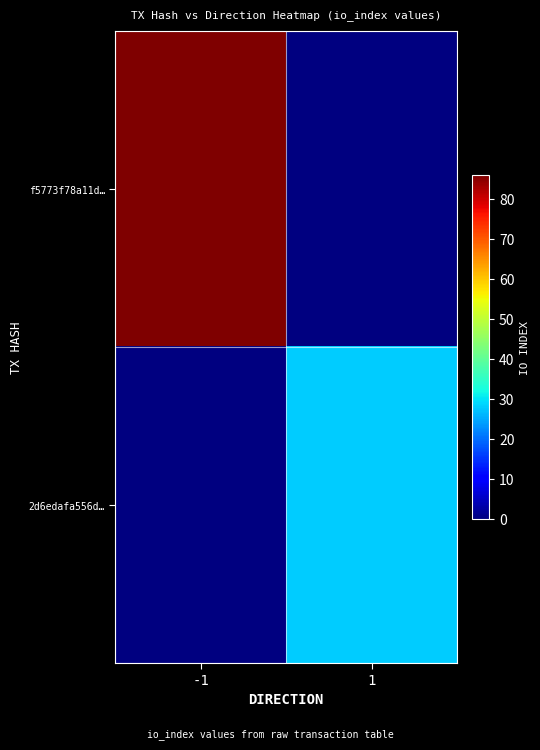

List the series in order of their overall mean, highest first.

f5773f78a11d…, 2d6edafa556d…